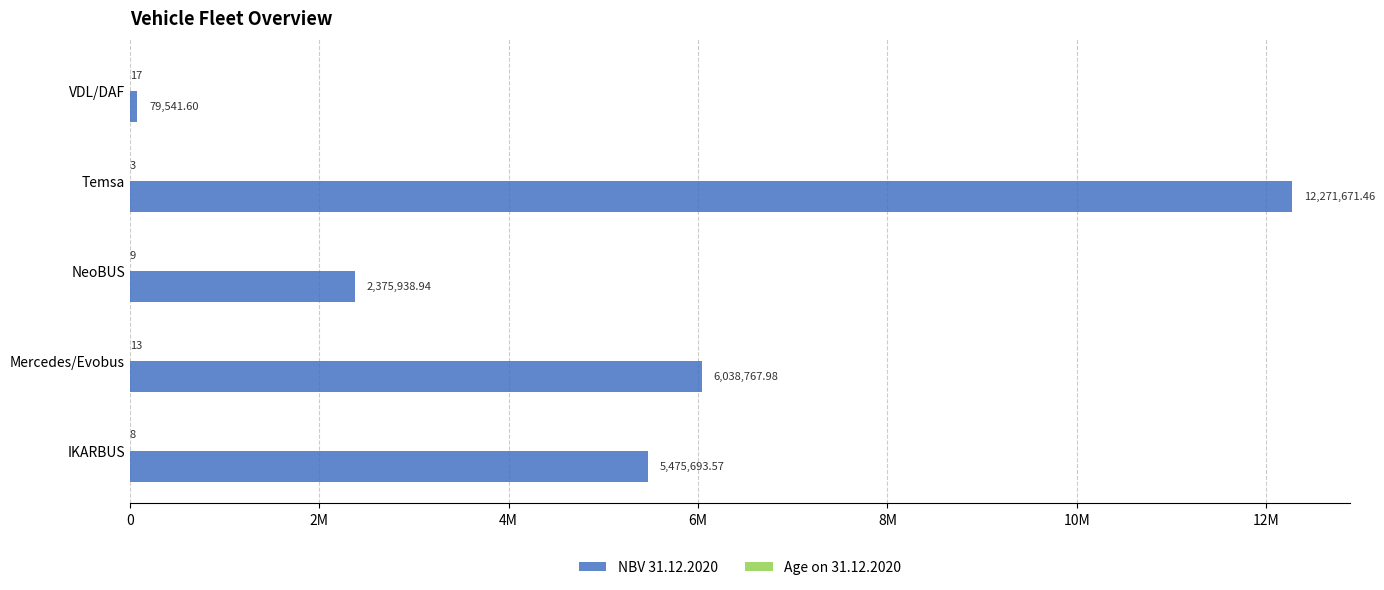

What is the highest value of the NBV 31.12.2020 series?

12271671.5